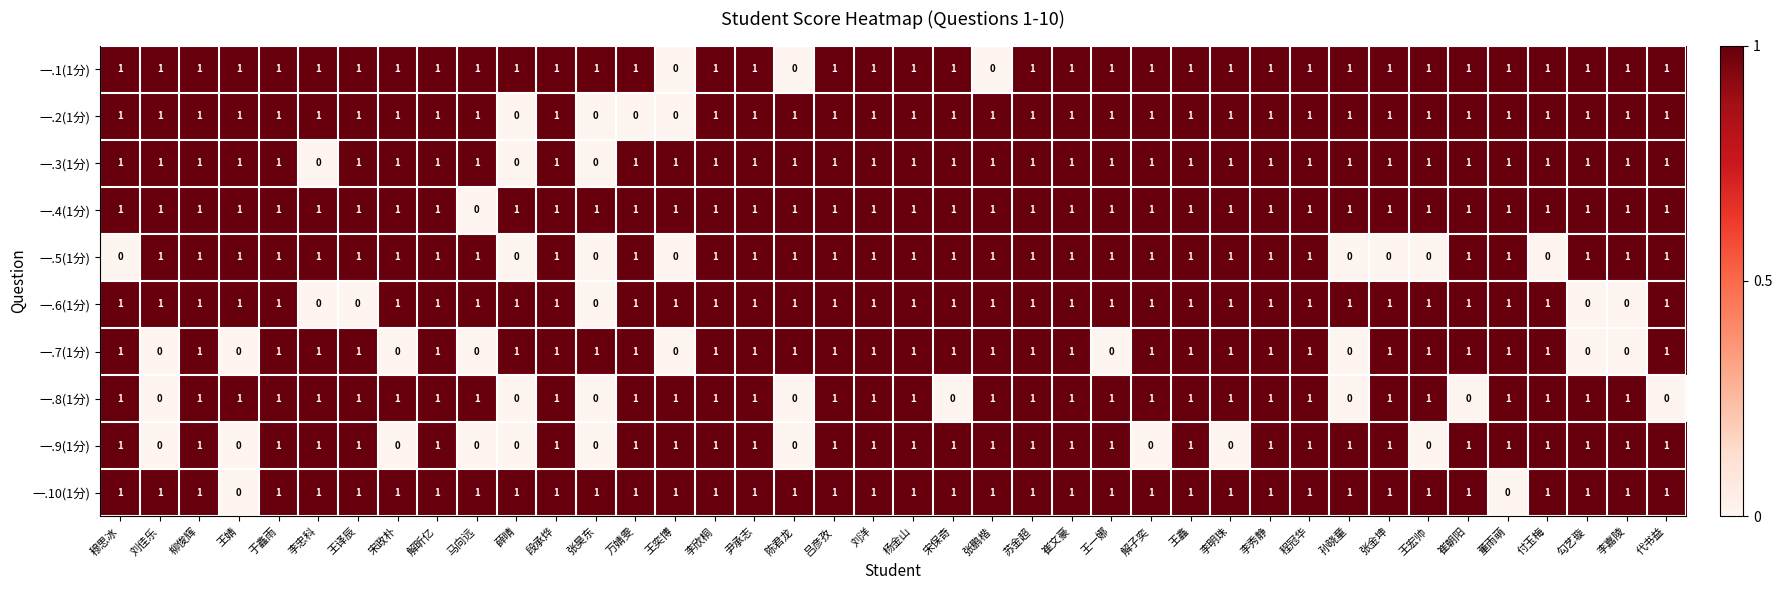

Count the 一.7(1分) values in the range 1 to 2.

31